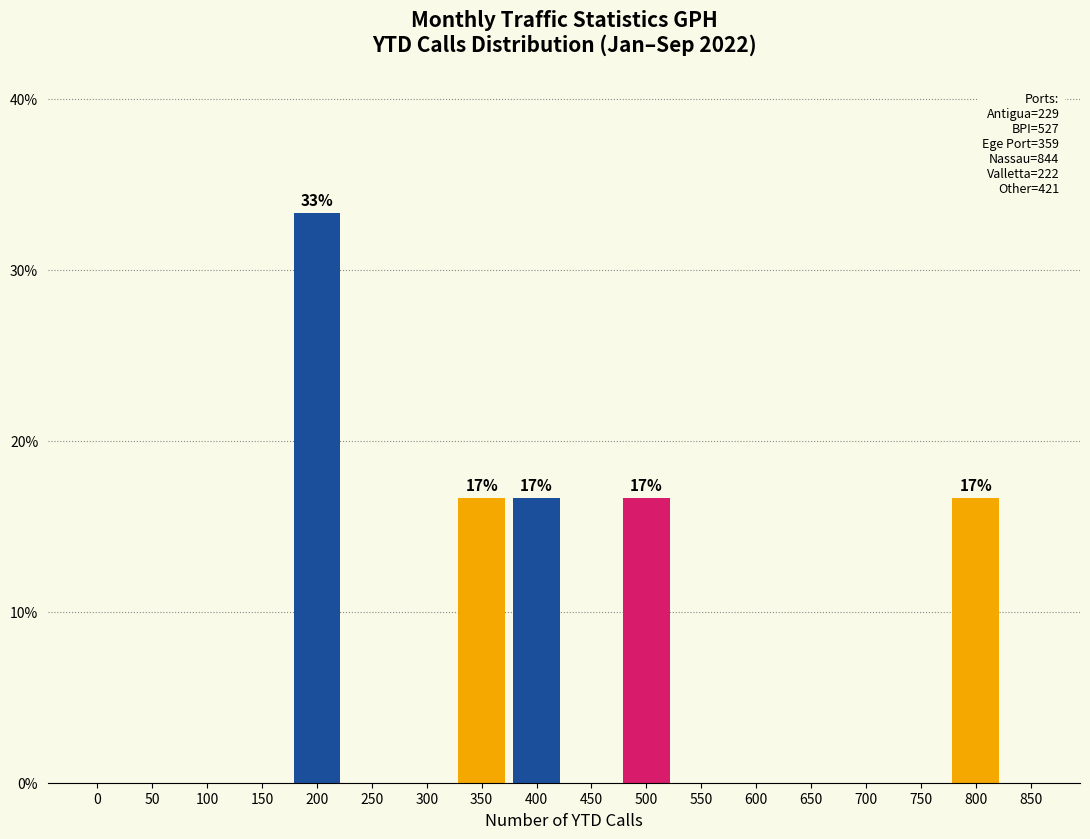

Reading left to right, extract all data points from this chart.

0=0.0	50=0.0	100=0.0	150=0.0	200=33.3	250=0.0	300=0.0	350=16.7	400=16.7	450=0.0	500=16.7	550=0.0	600=0.0	650=0.0	700=0.0	750=0.0	800=16.7	850=0.0